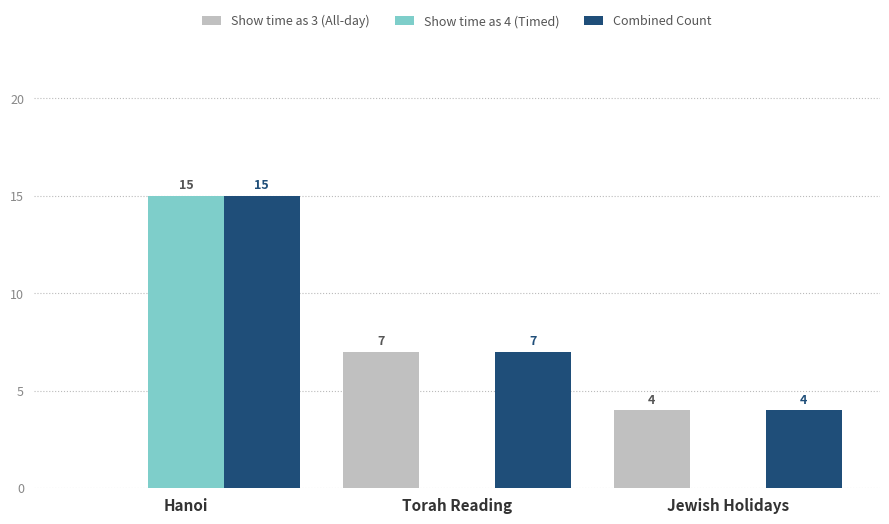

How many values in Show time as 3 (All-day) are above zero?

2